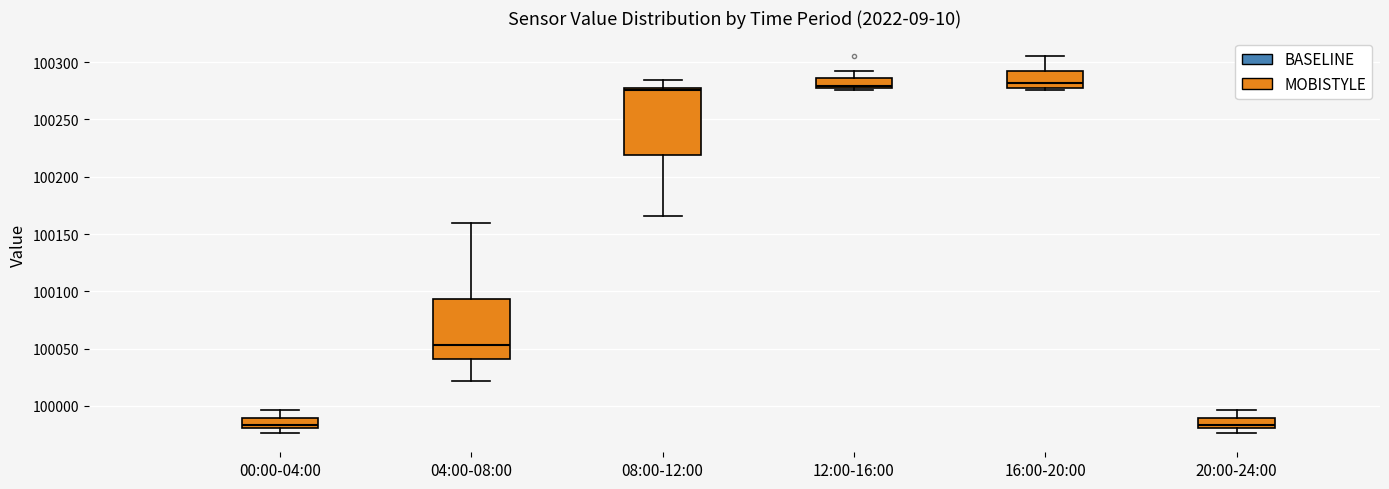

Reading left to right, read every box against the y-axis: the position of its median line, the range the box covers, and the ends of its whiskers. The values are not printed on the chart, so give them approximately, as read against the axis.

00:00-04:00: median 99985, box 99980 to 99990, whiskers 99975 to 99995
04:00-08:00: median 100055, box 100040 to 100095, whiskers 100020 to 100160
08:00-12:00: median 100275, box 100220 to 100280, whiskers 100165 to 100285
12:00-16:00: median 100280, box 100275 to 100285, whiskers 100275 (just below the box's lower edge) to 100290
16:00-20:00: median 100280, box 100275 to 100290, whiskers 100275 (just below the box's lower edge) to 100305
20:00-24:00: median 99985, box 99980 to 99990, whiskers 99975 to 99995